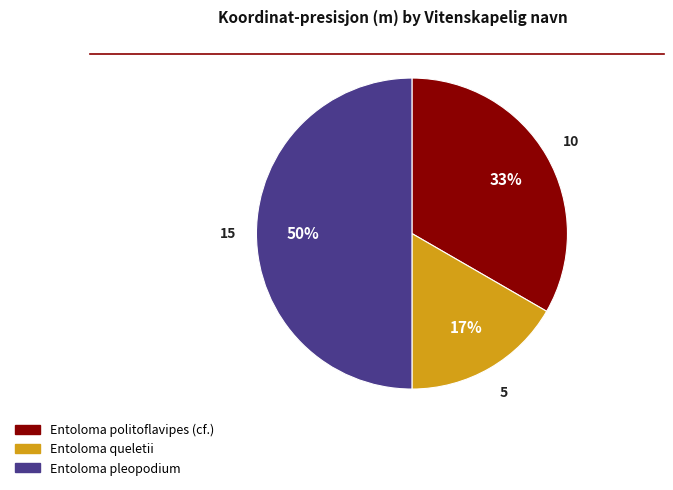

To the nearest percent, what is the combined percentage of Entoloma pleopodium and Entoloma queletii?

67%